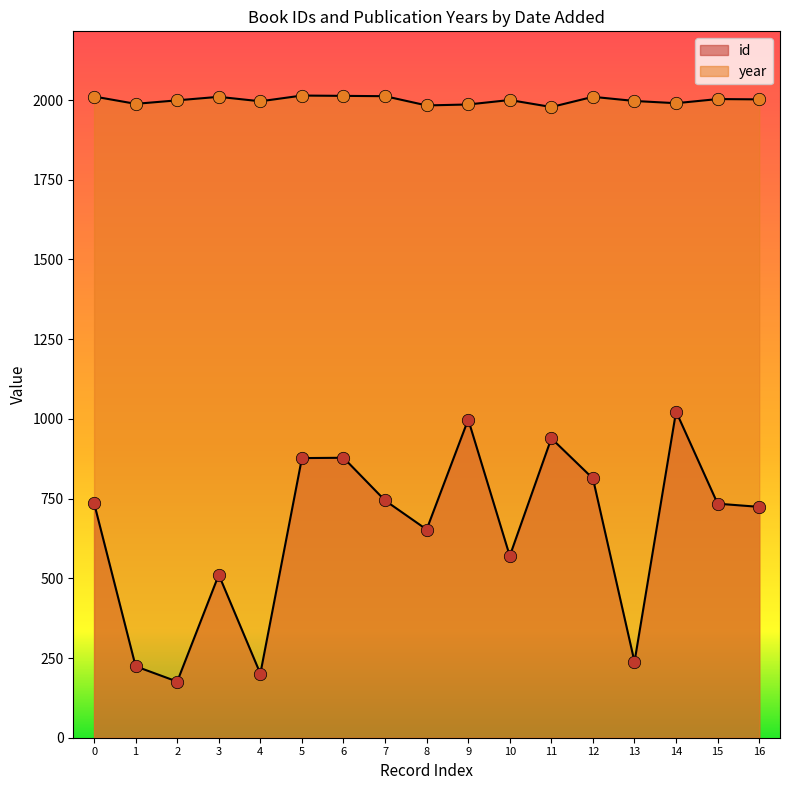

How many lines are shown in the chart?

2